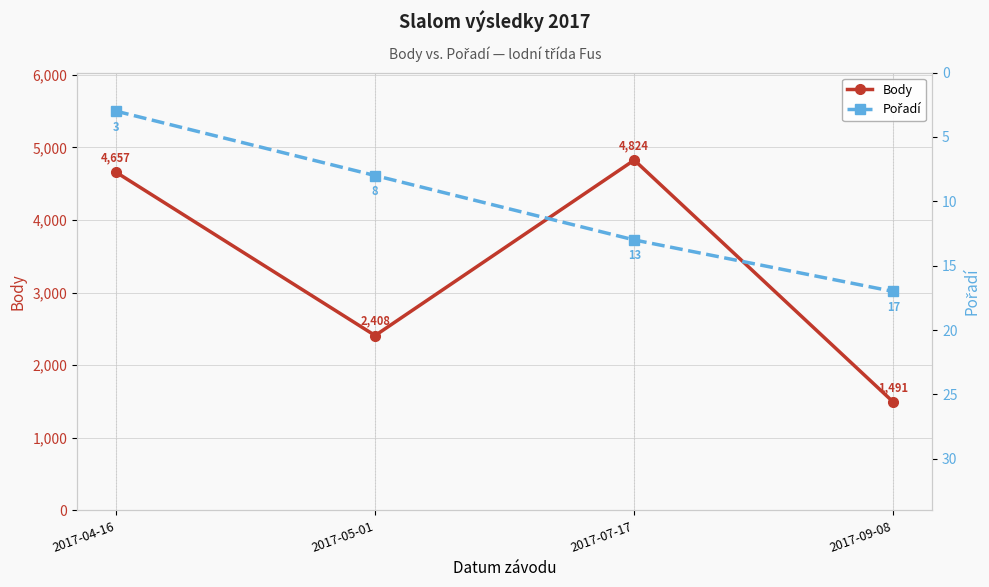

Which label corresponds to the smallest value in the chart?

2017-04-16